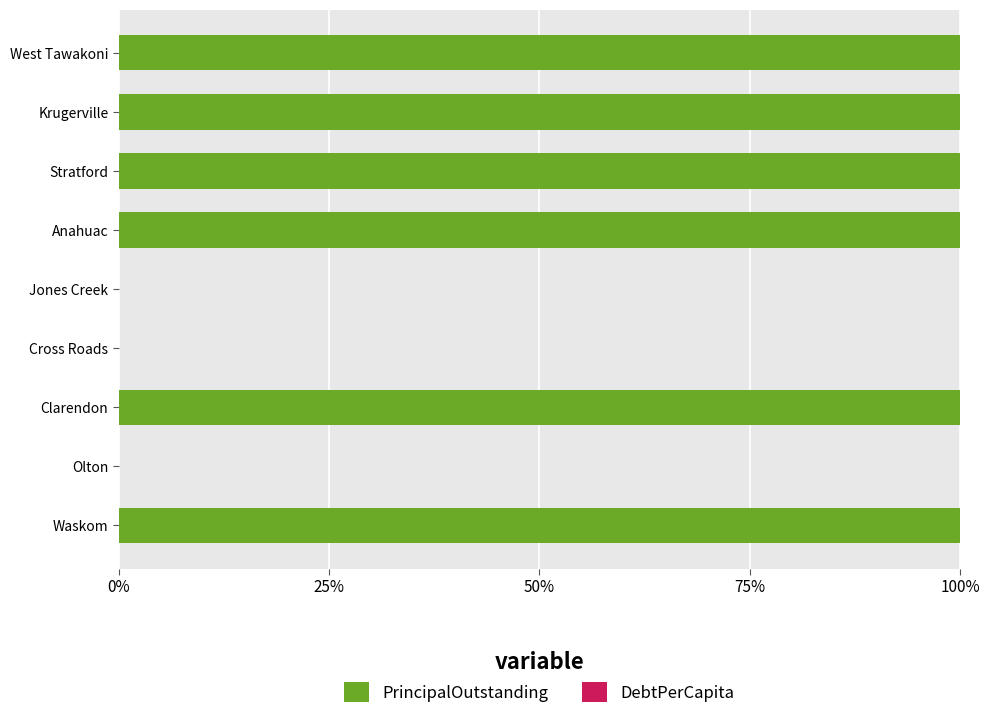

What is the sum of all PrincipalOutstanding values?

599.7